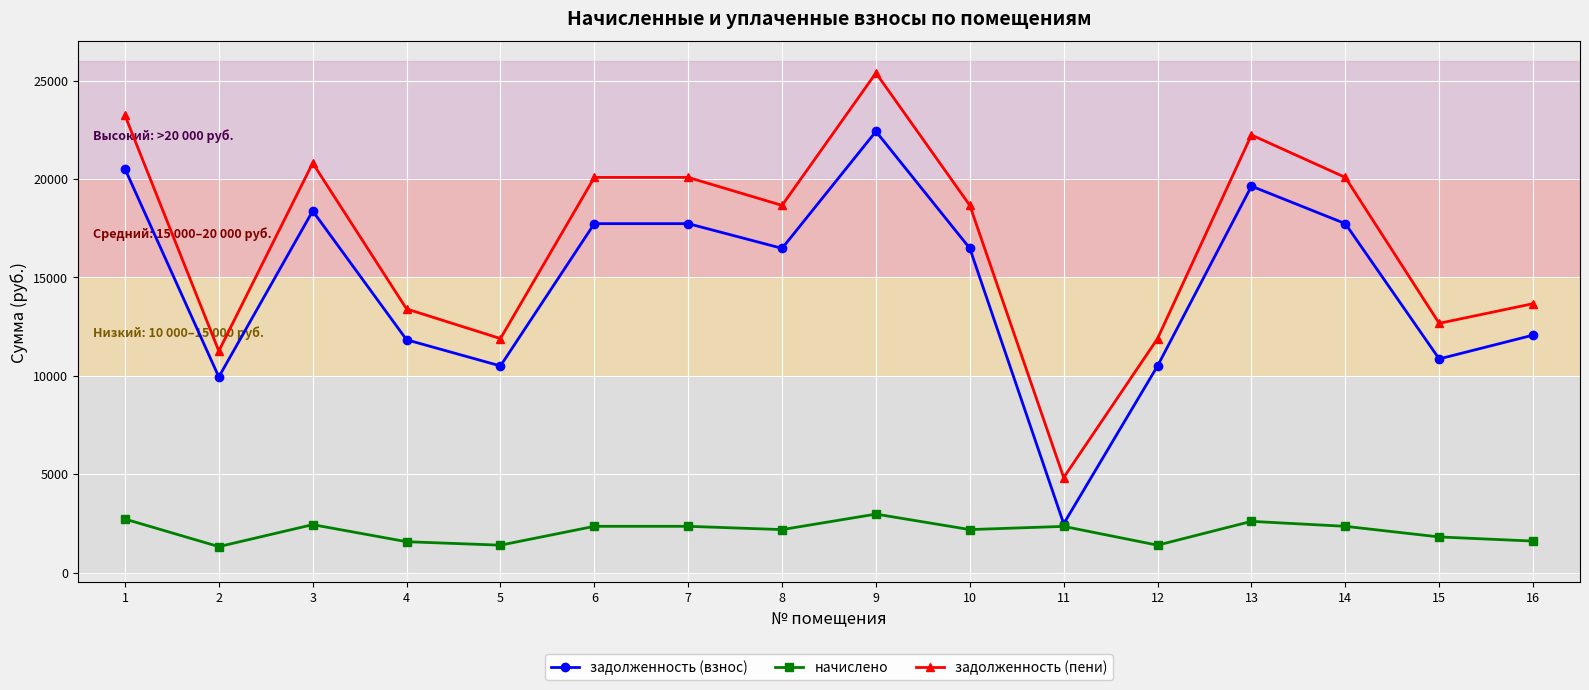

Does the chart display data point markers on the line(s)?

Yes